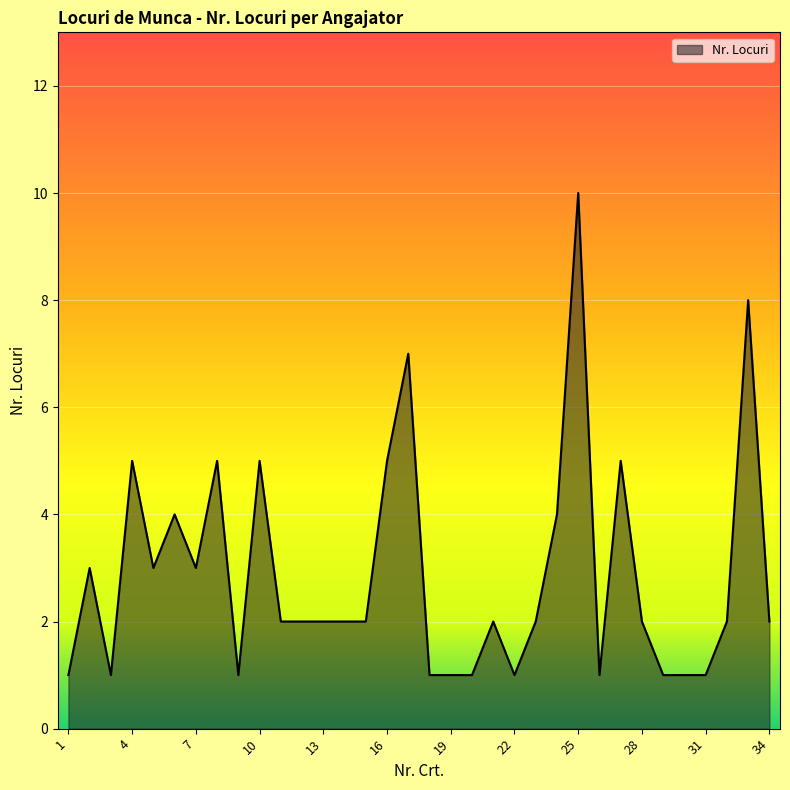

How many lines are shown in the chart?

1